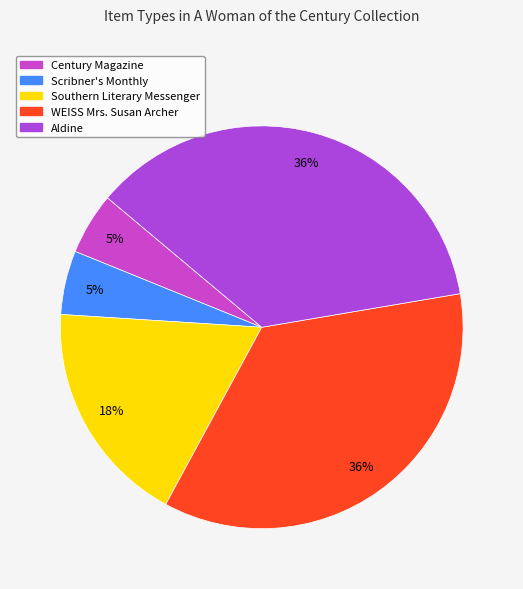

Which slice is the largest?

Aldine